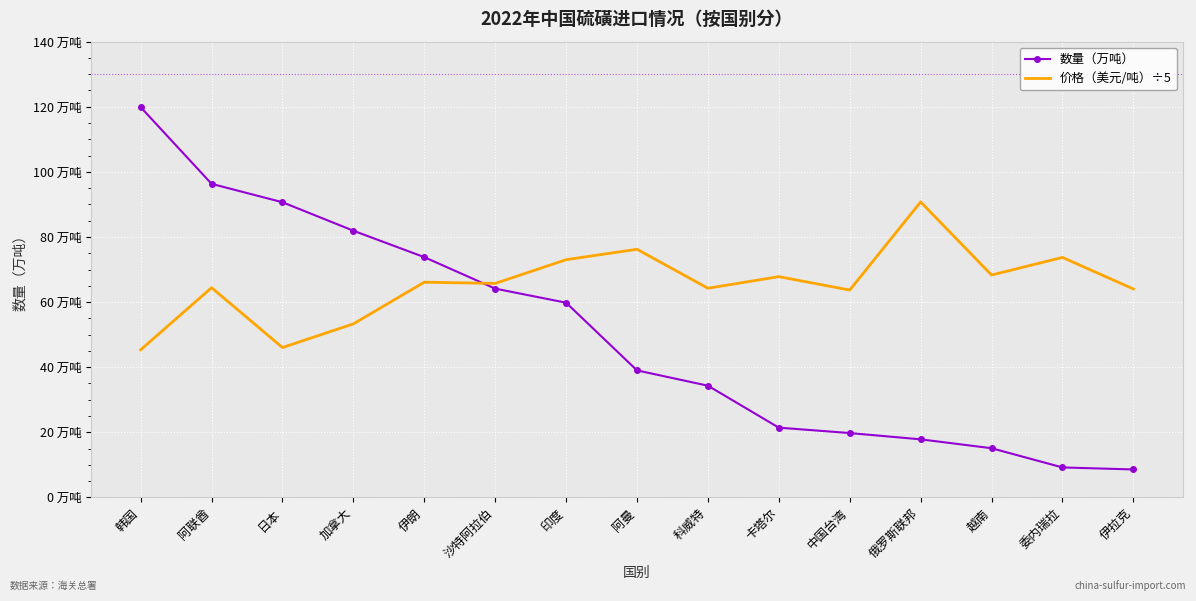

What are all the series names shown in the legend?

数量（万吨）, 价格（美元/吨）÷5